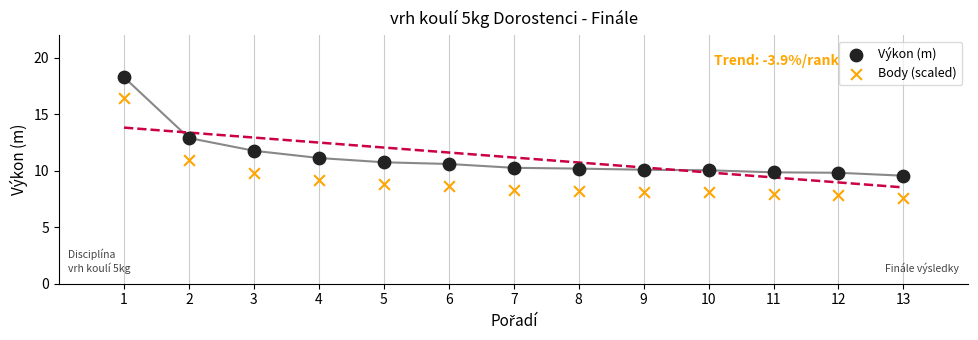

Which series contains the highest Y value?

Výkon (m)